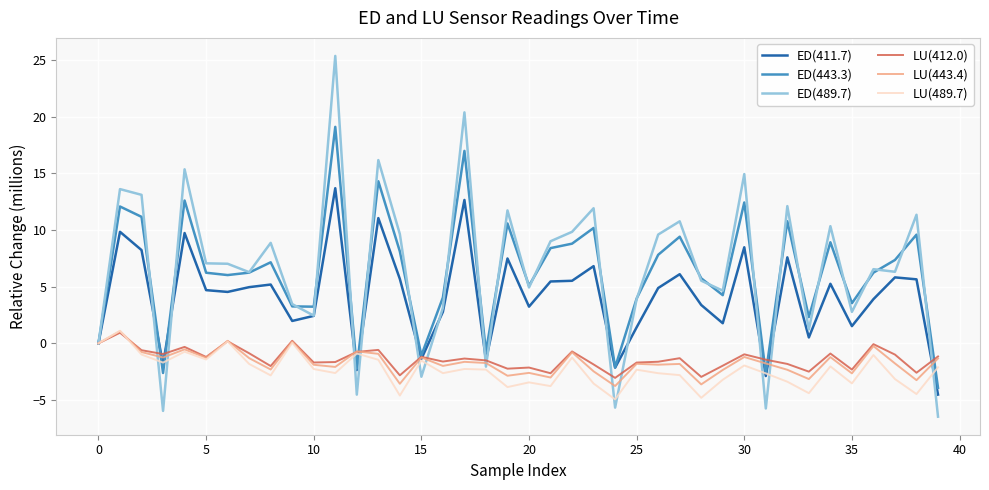

Does the chart display data point markers on the line(s)?

No